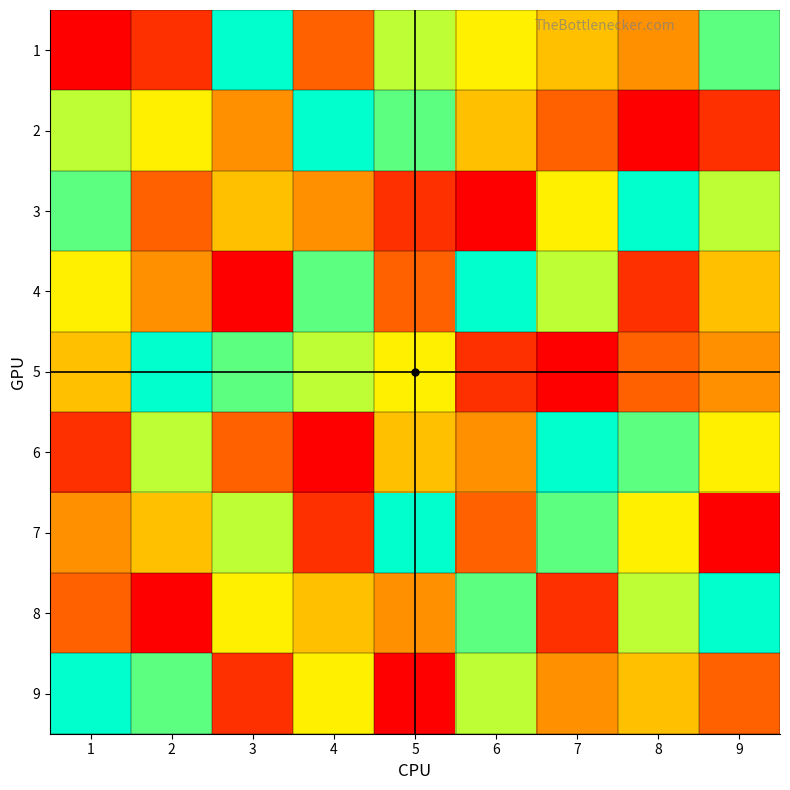

Rank the series by their maximum value, from lowest to highest.

1, 2, 3, 4, 5, 6, 7, 8, 9